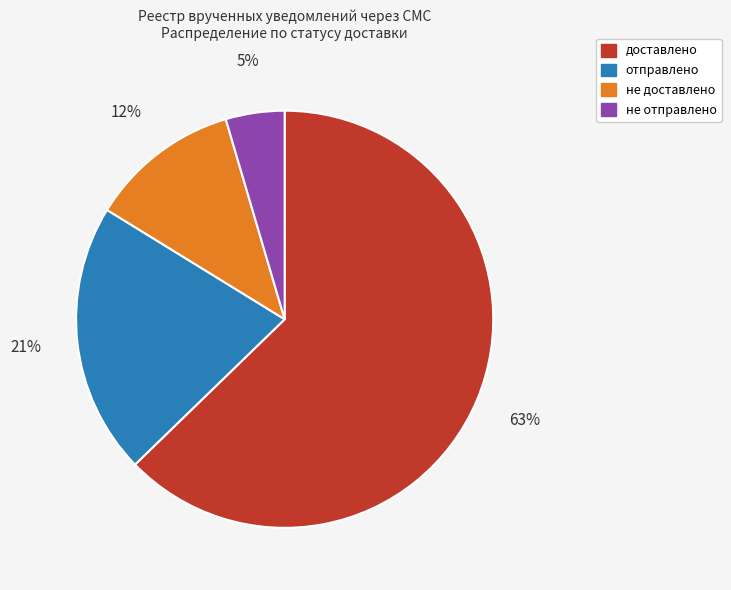

Which has a higher value, не доставлено or отправлено?

отправлено